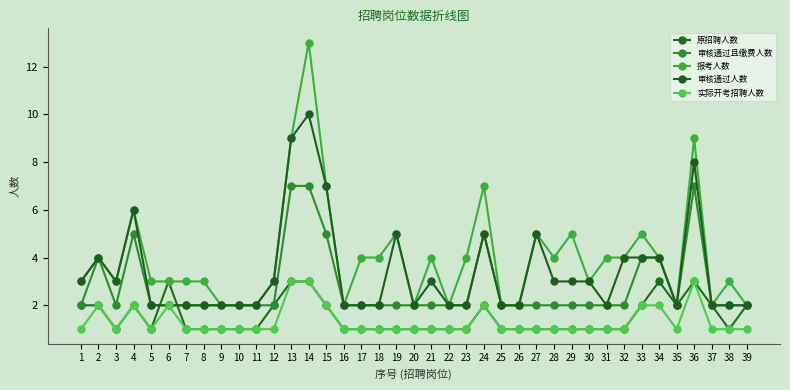

How many lines are shown in the chart?

5